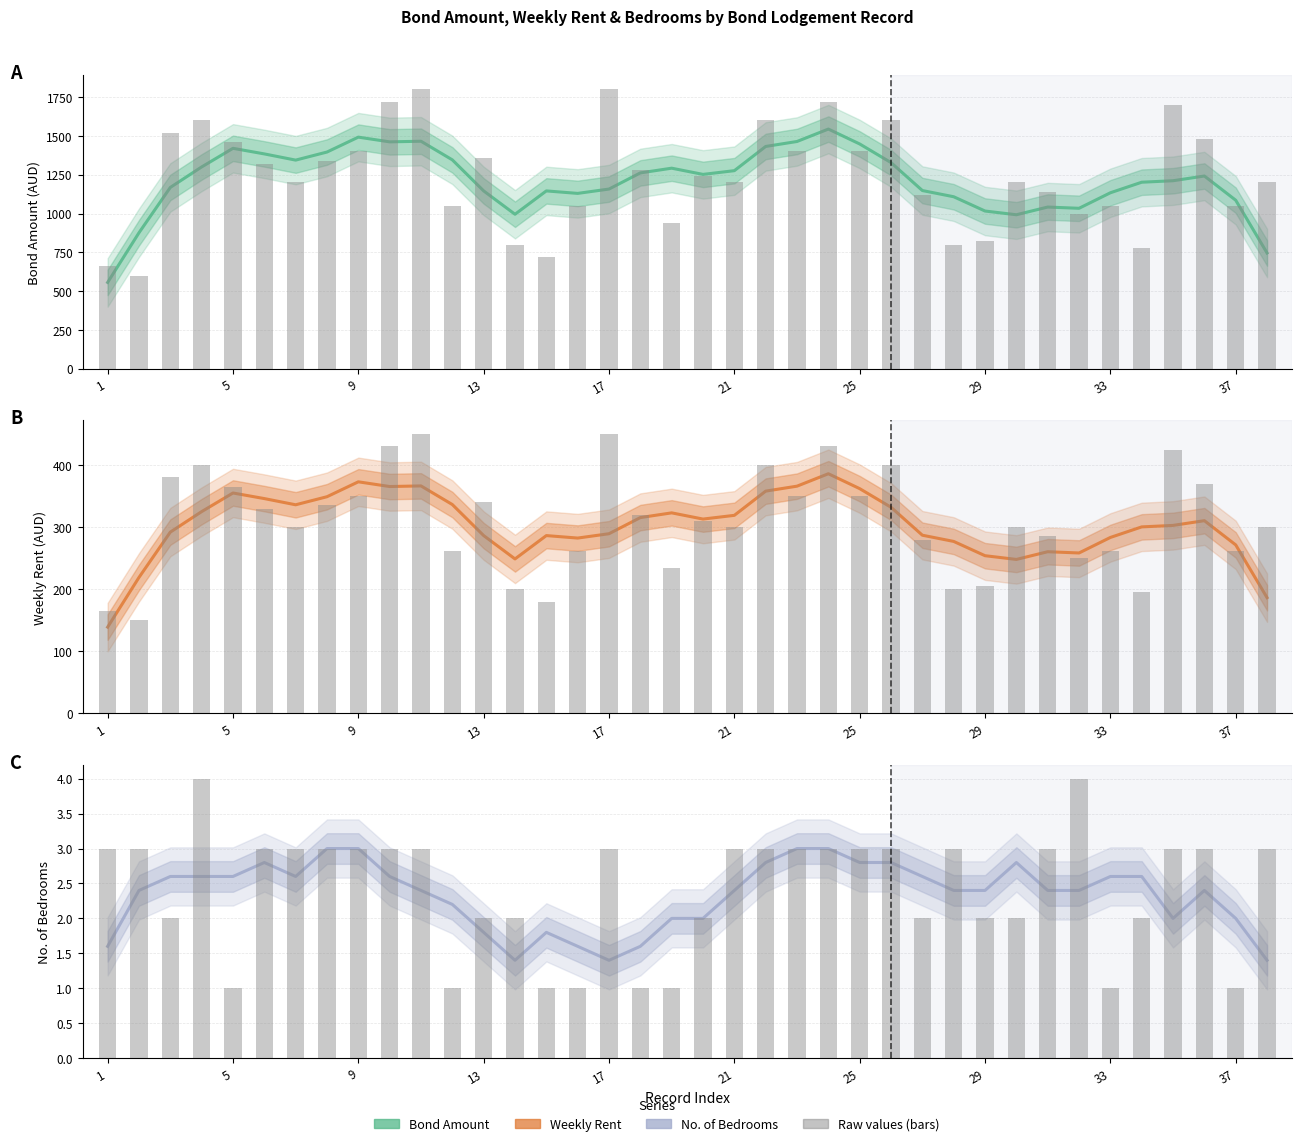

Is the value of Number of Bedrooms at 17 greater than the value of Bond Amount at 25?

No